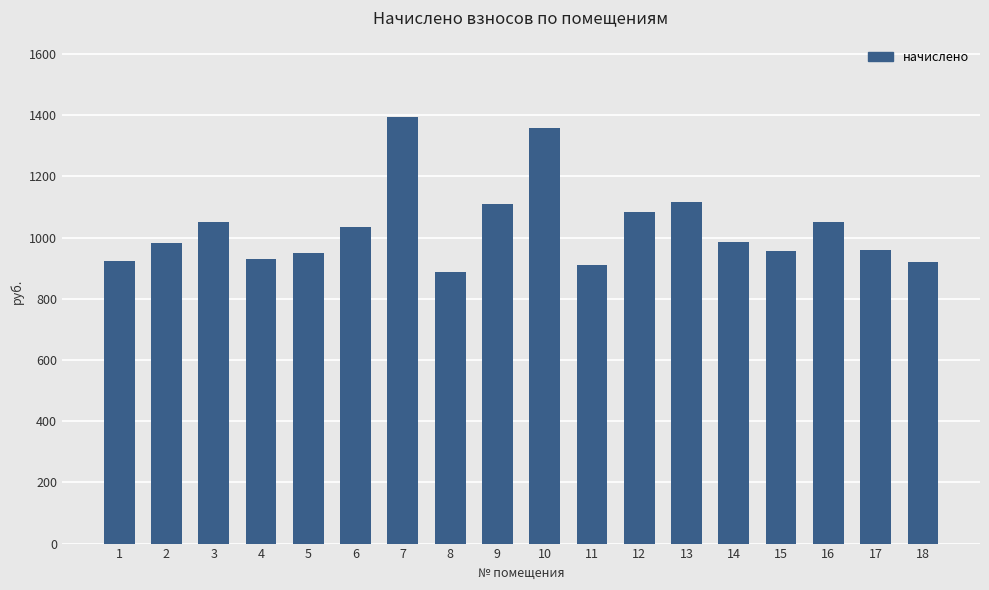

How many series are shown in this chart?

1